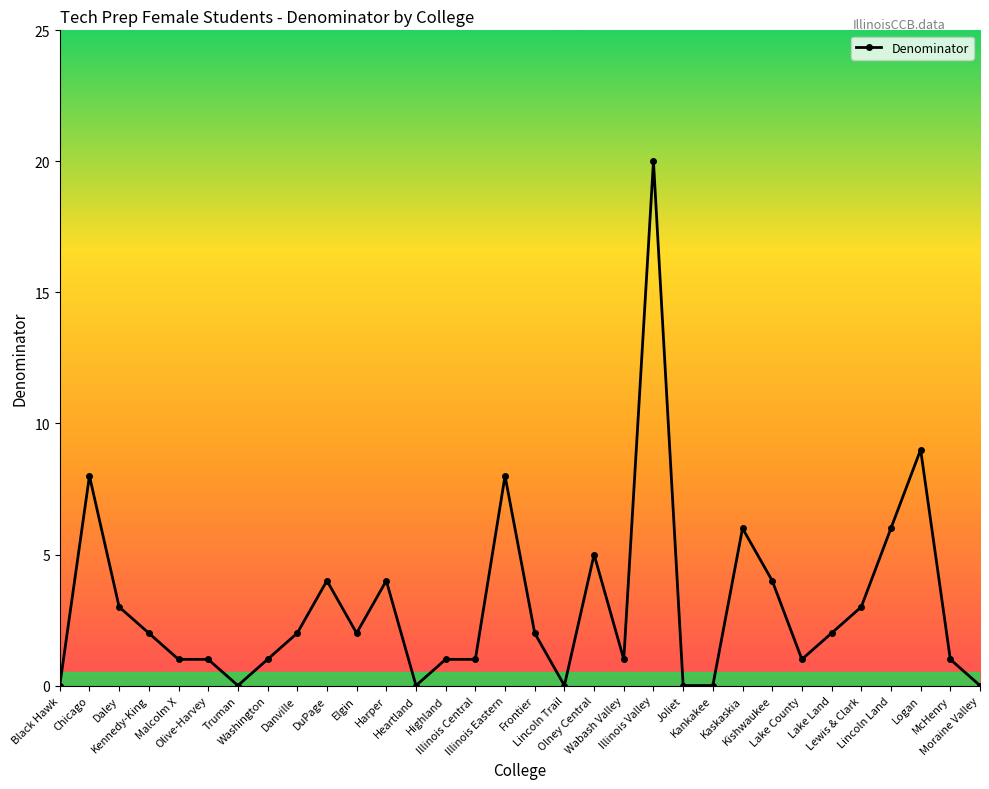

What position from the right is Logan?

3